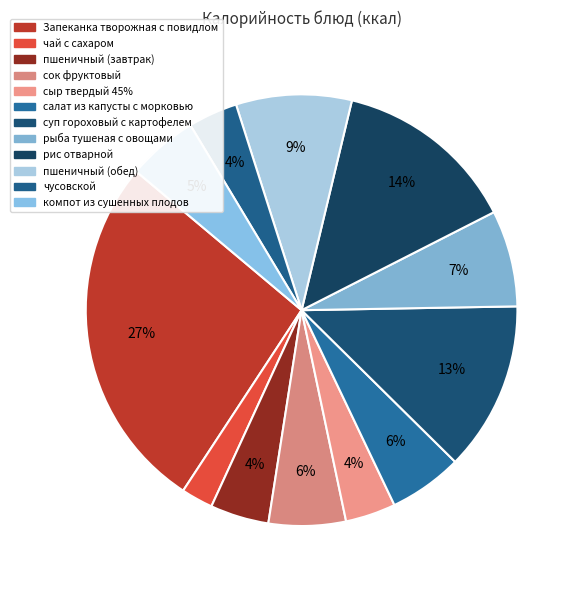

Rank the categories by value from lowest to highest.

чай с сахаром, чусовской, сыр твердый 45%, пшеничный (завтрак), компот из сушенных плодов, салат из капусты с морковью, сок фруктовый, рыба тушеная с овощами, пшеничный (обед), суп гороховый с картофелем, рис отварной, Запеканка творожная с повидлом